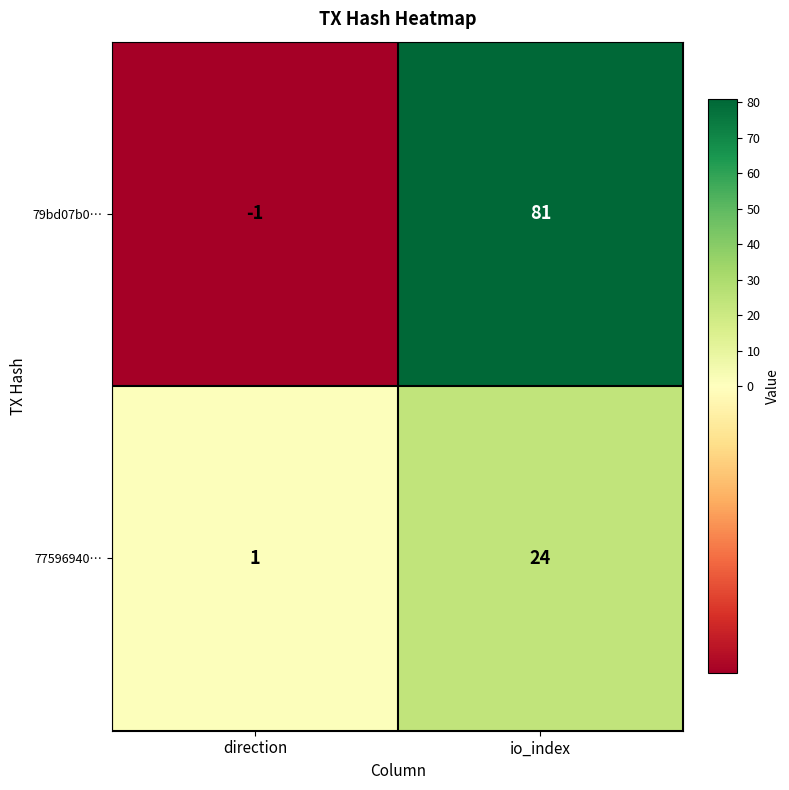

Reading right to left, list all the values displayed in this chart.

79bd07b0…: 81	-1
77596940…: 24	1